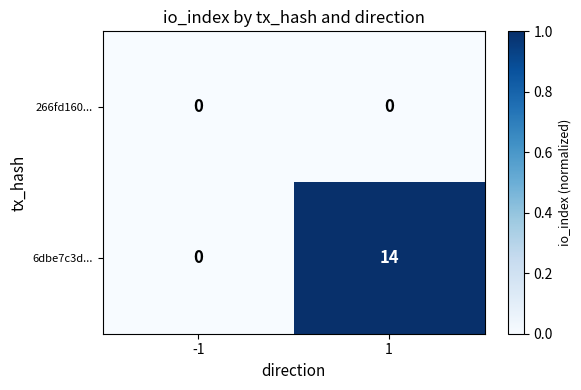

At which label does 266fd160... reach its peak?

-1